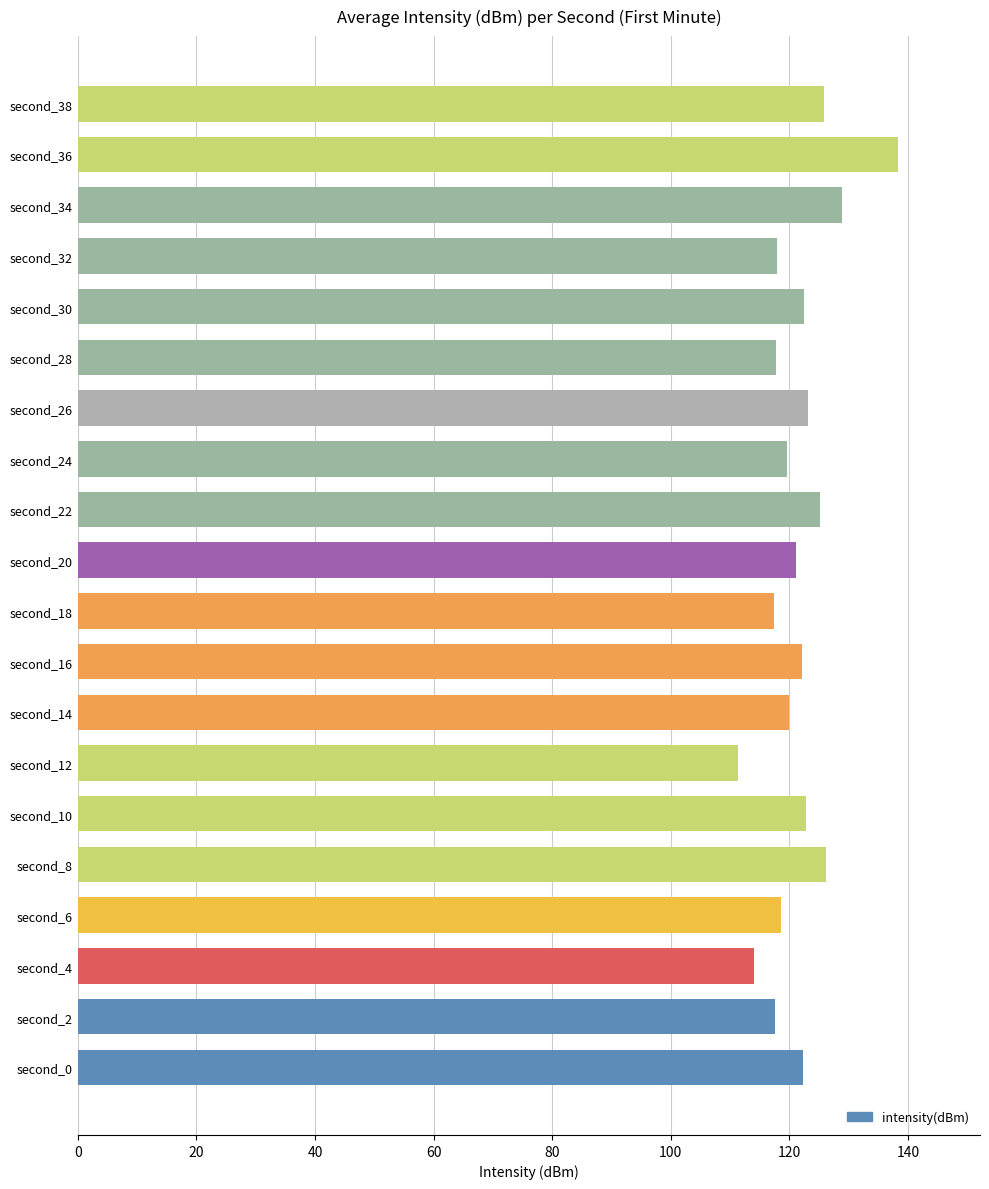

How many values are below 122?

10